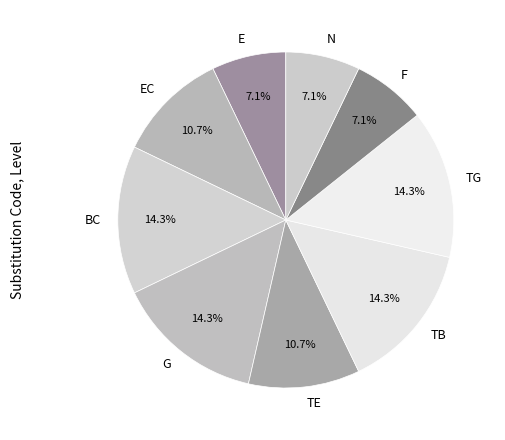

Does any single category account for the majority?

No